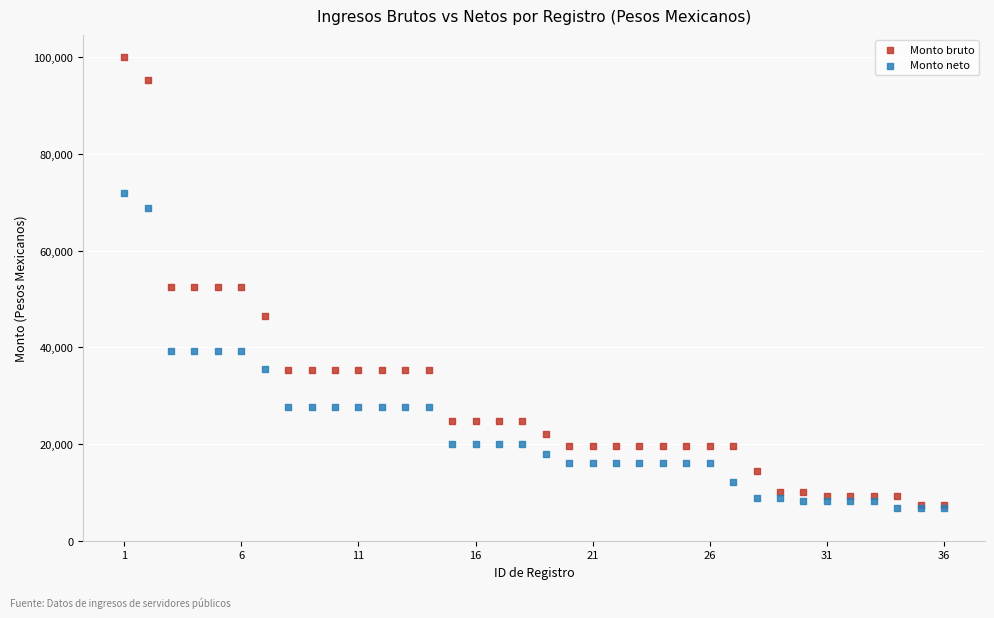

Which series has the largest Y range (max minus min)?

Monto bruto